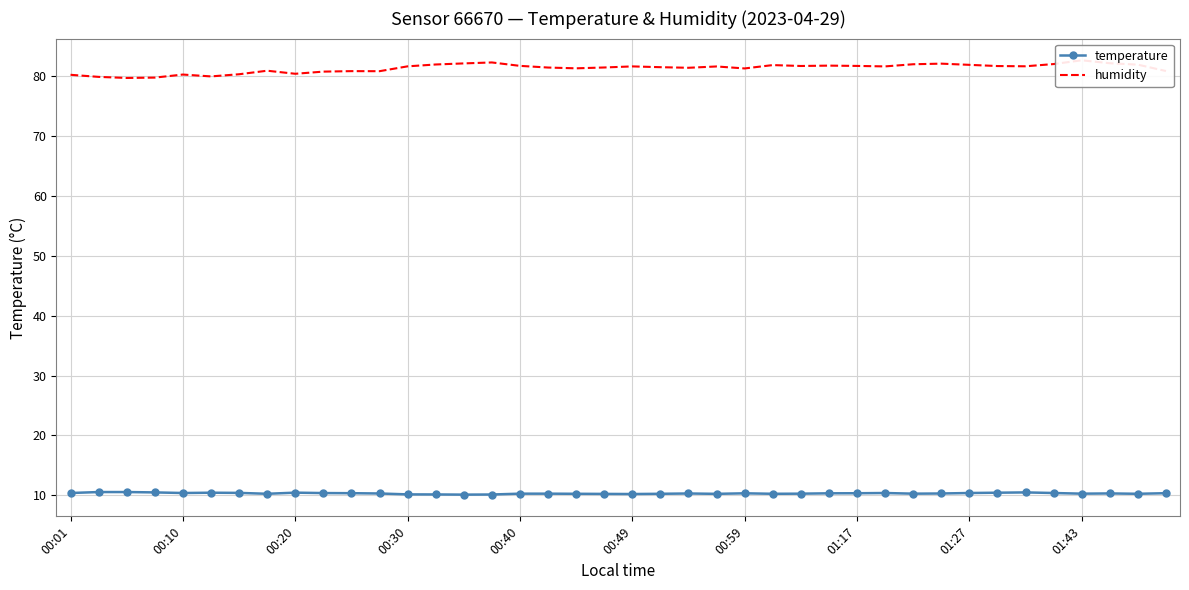

Which series has the largest total across all categories?

humidity